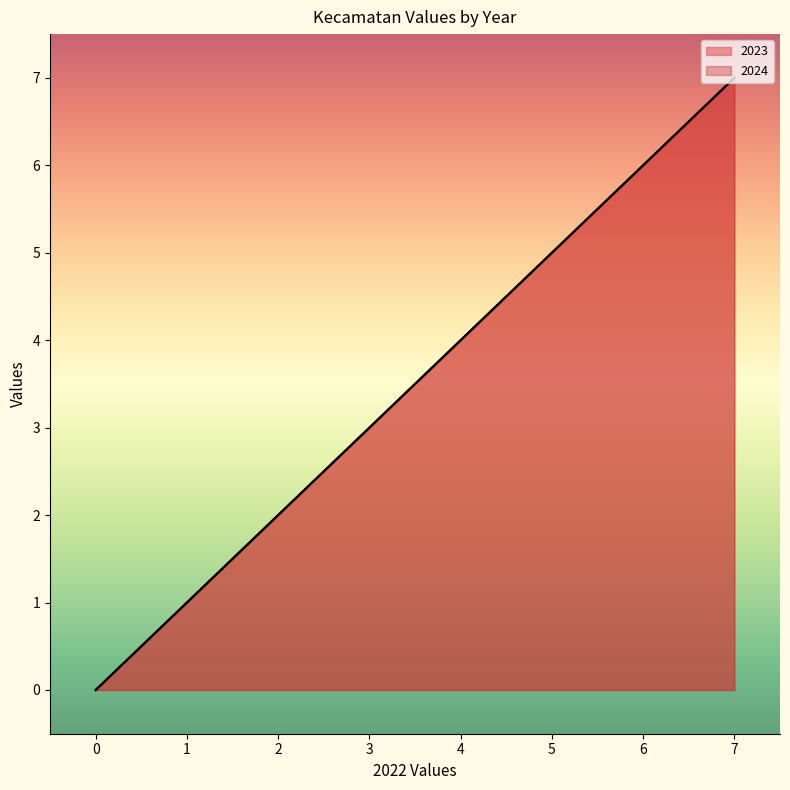

What is the difference between the second highest and second lowest values in the 2023 series?

7